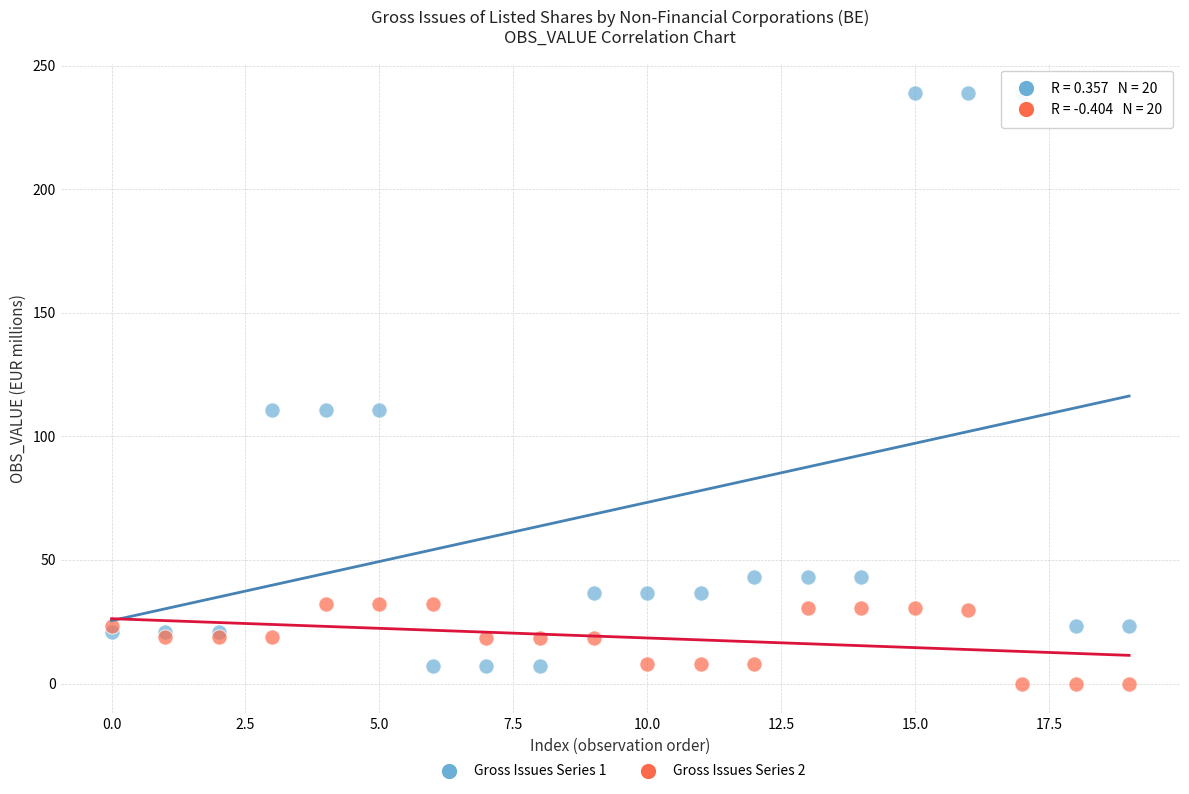

Which series reaches the maximum Y coordinate?

Gross Issues Series 1